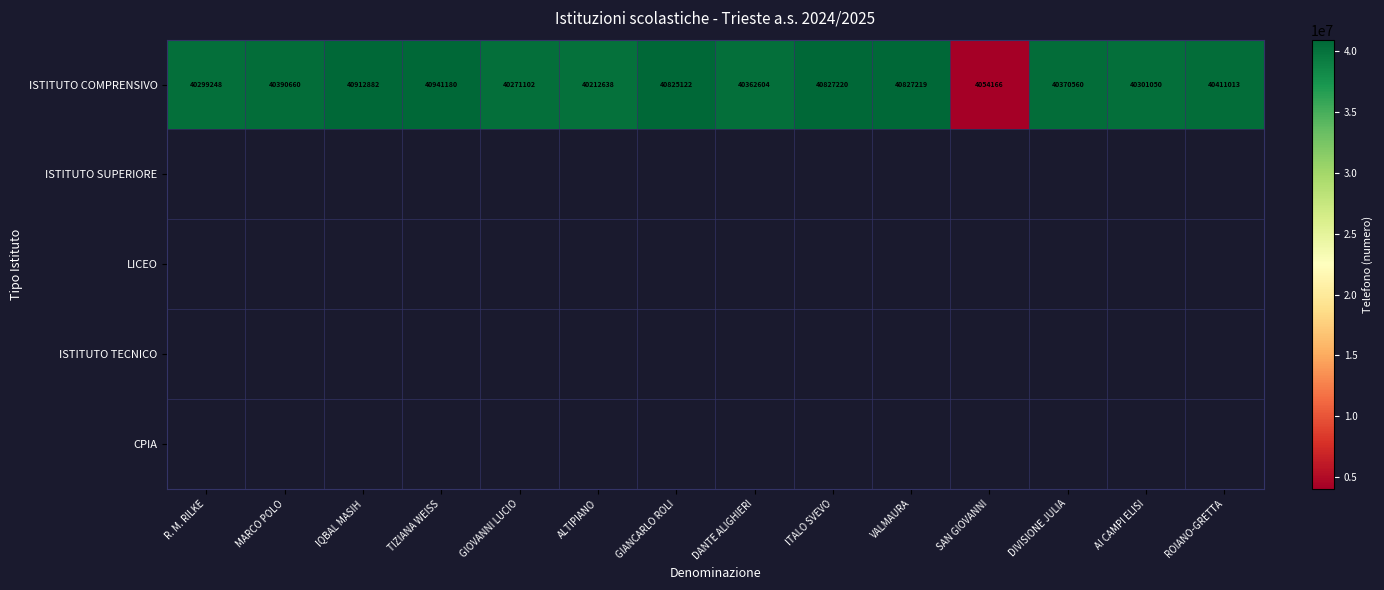

What is the highest value of the ISTITUTO COMPRENSIVO series?

40941180